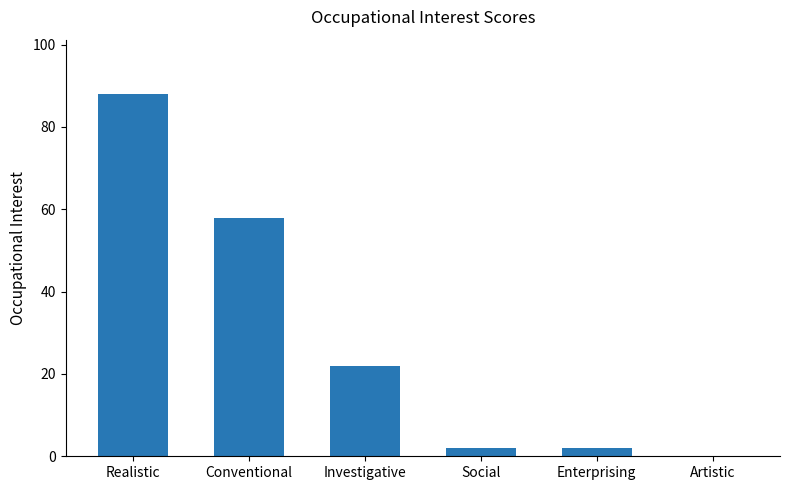

What is the sum of all values?

172